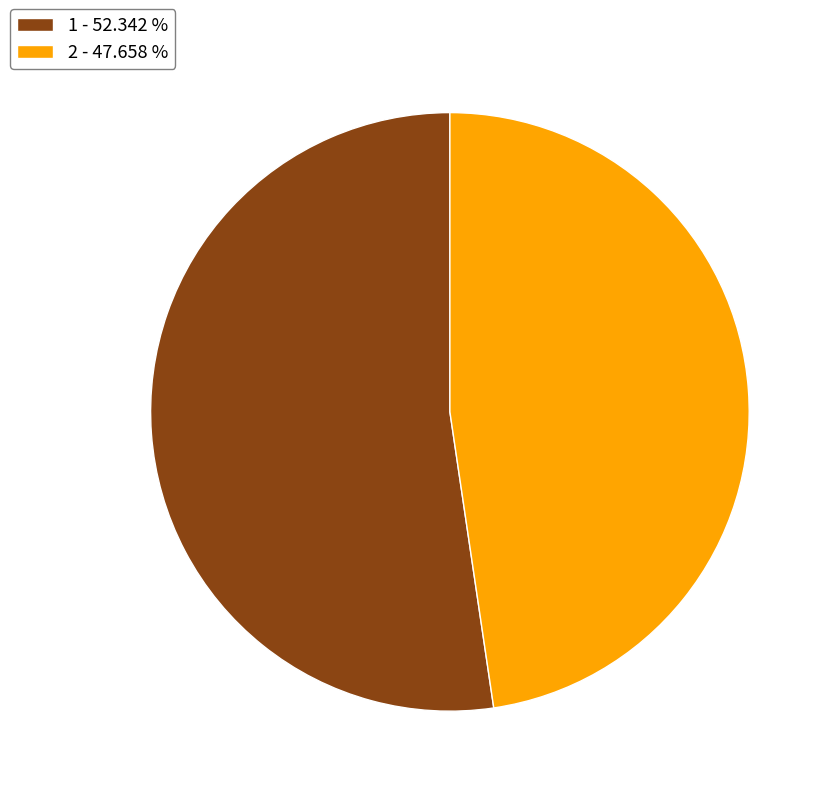

Which has a higher value, 1 or 2?

1